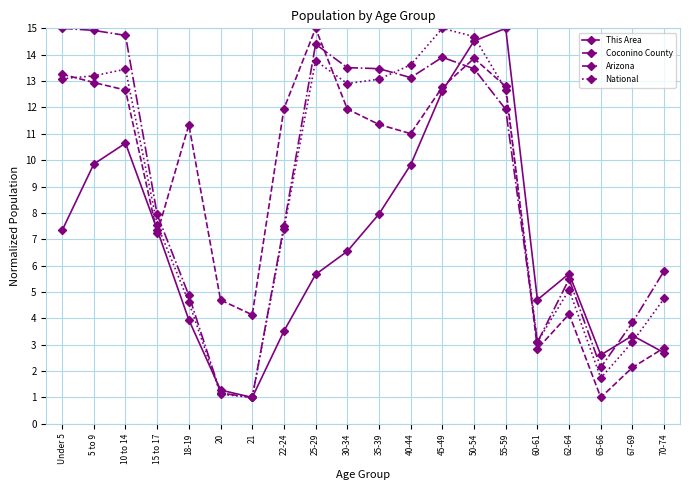

Does the chart have visible grid lines?

Yes